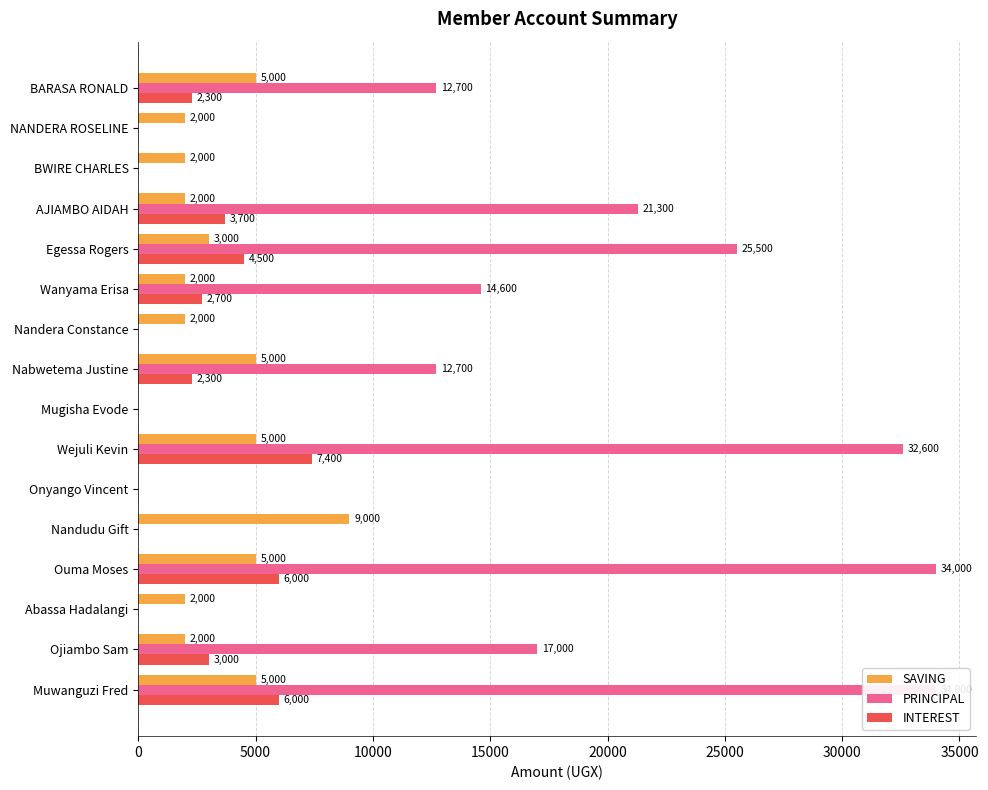

Does the chart contain stacked bars?

No